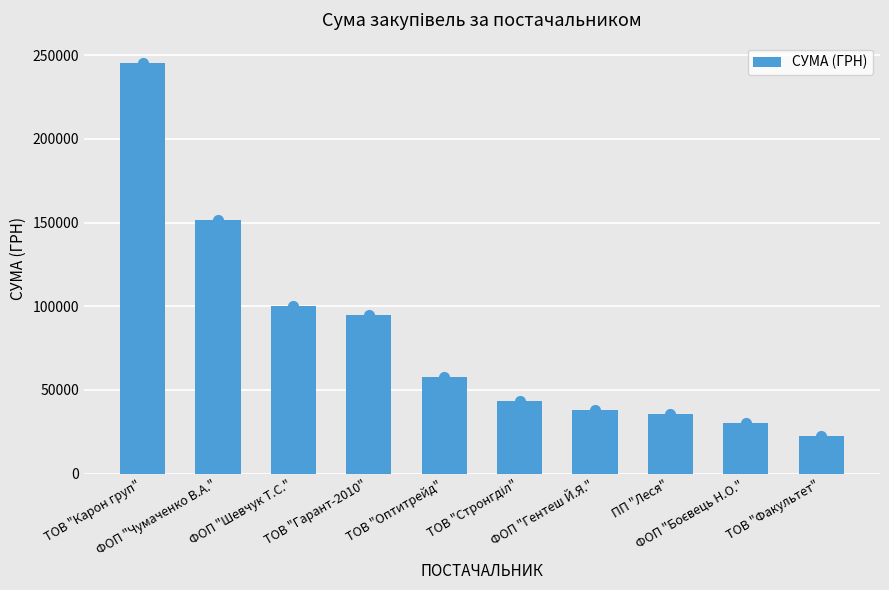

Count the number of categories in the chart.

10